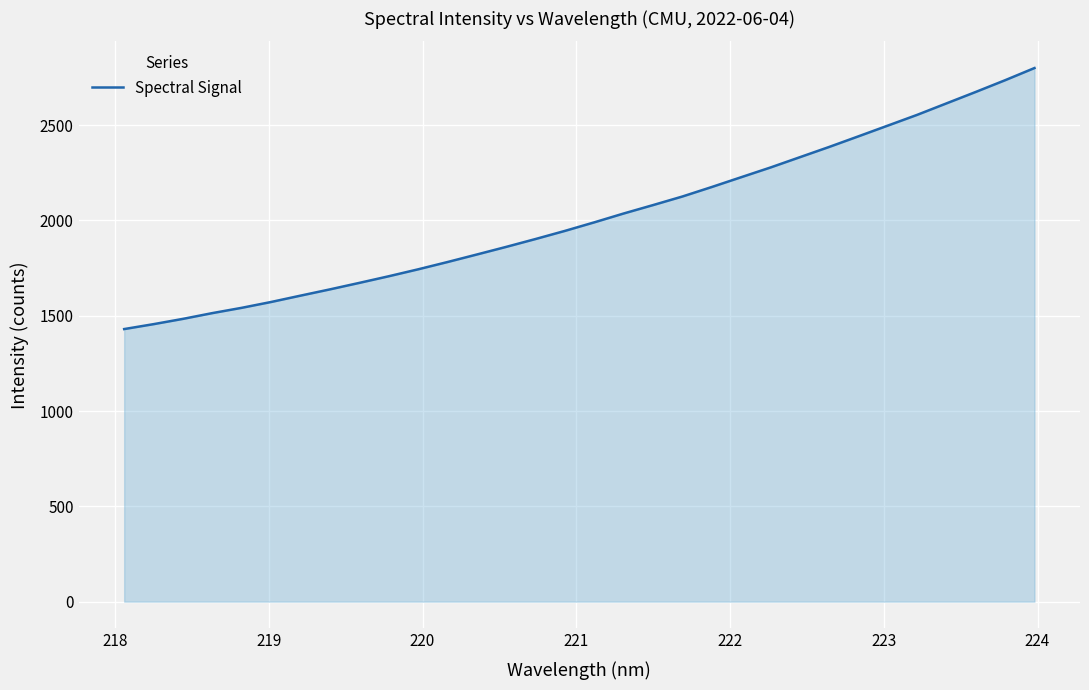

What is the difference between the maximum and minimum values?

1369.4